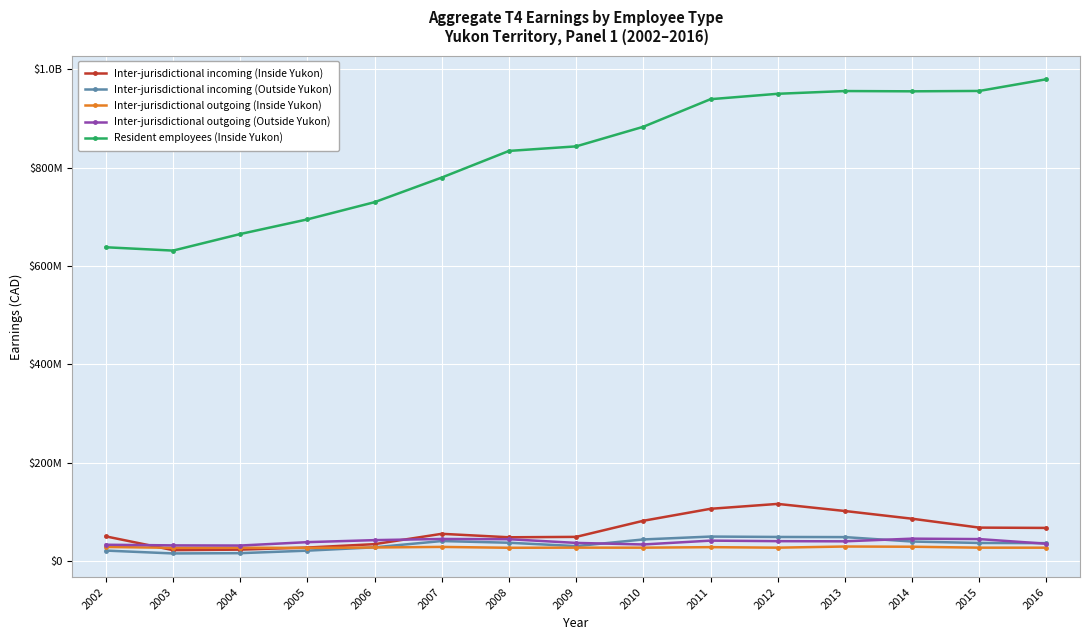

Does the chart have visible grid lines?

Yes